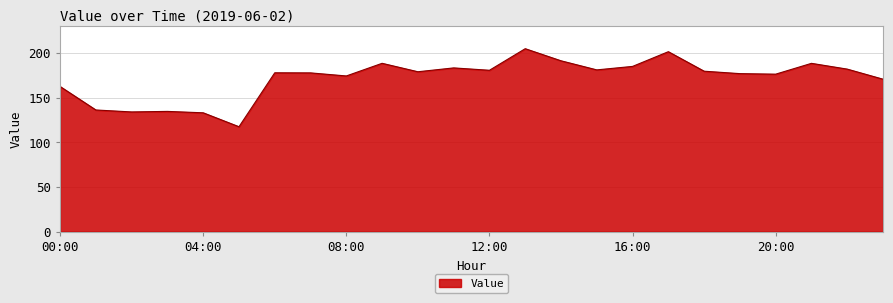

What is the difference between the maximum and minimum values?

87.3